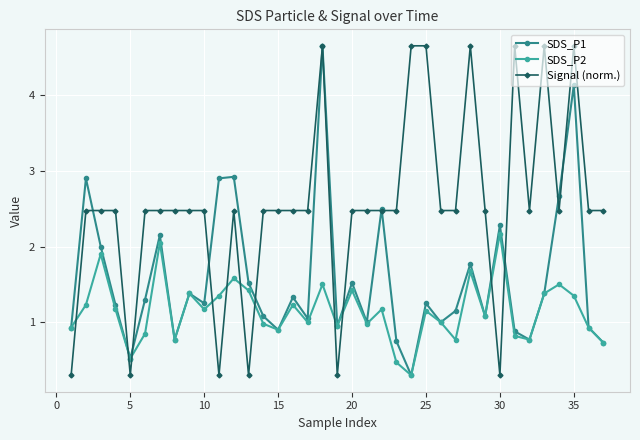

What is the value of the Signal (norm.) point at the 30th from the left?

0.3